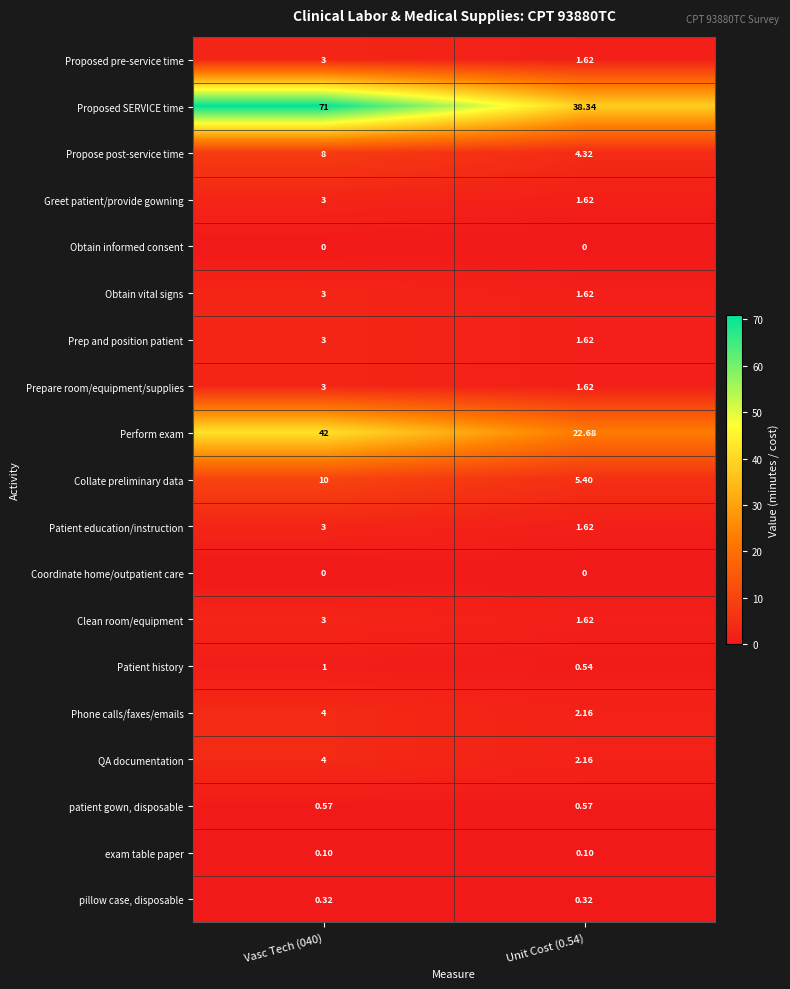

Which series has the largest range (max minus min)?

Proposed SERVICE time